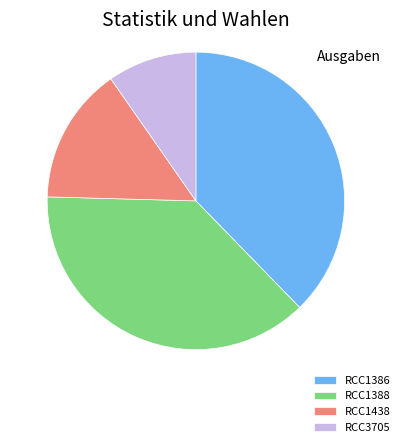

True or false: RCC1386 accounts for 27% of the total.

False